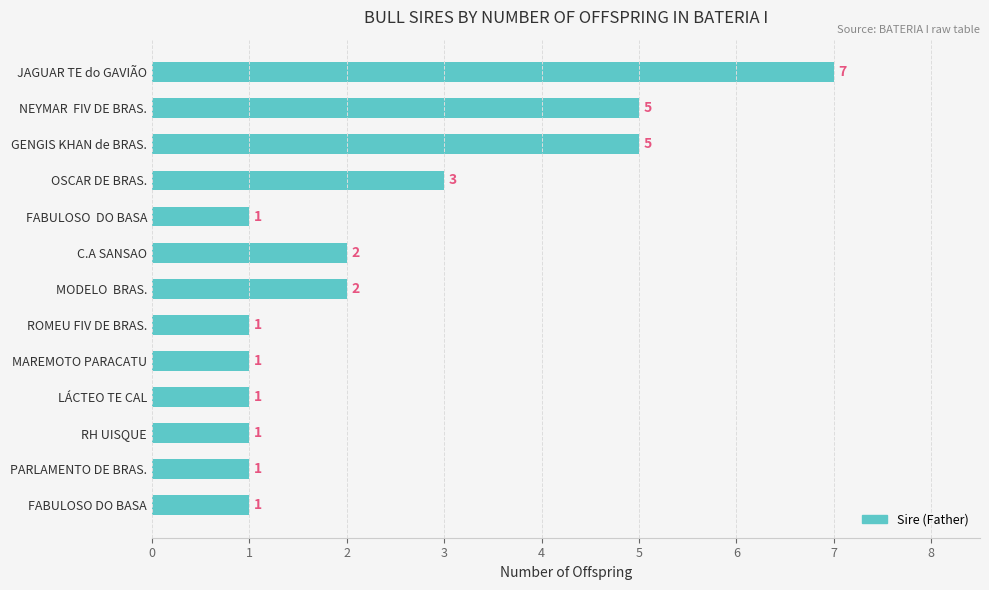

What is the difference between the maximum and minimum values?

6